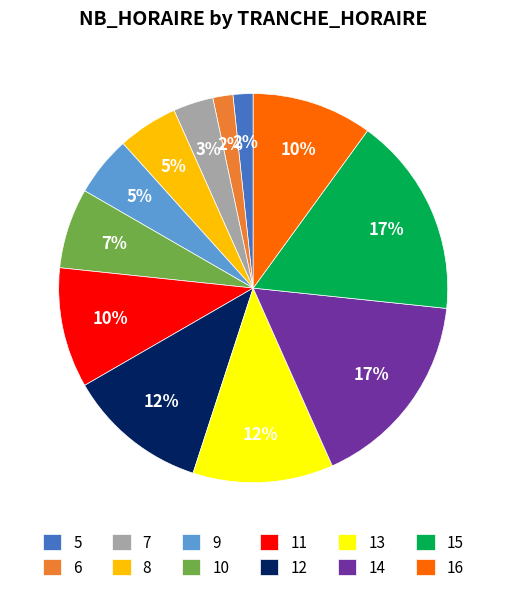

How many slices are in this pie chart?

12